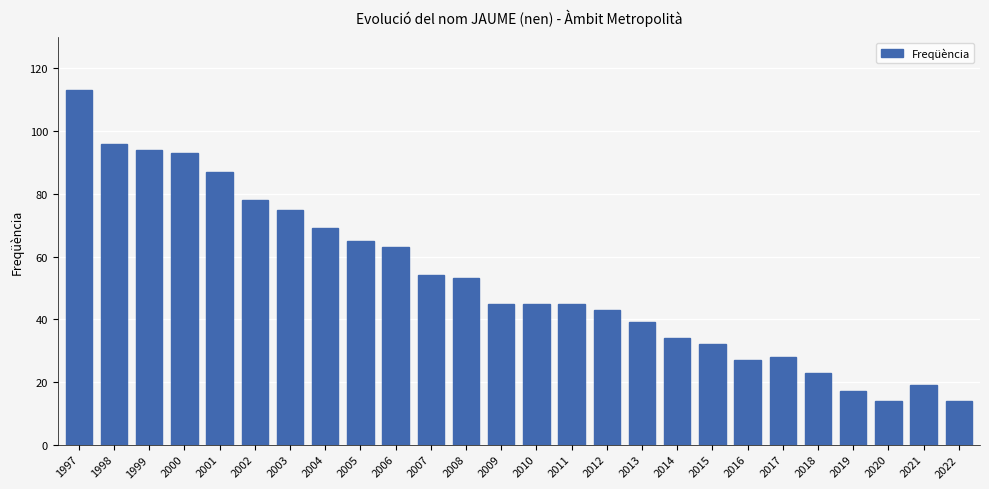

At which label does the data first exceed 45?

1997